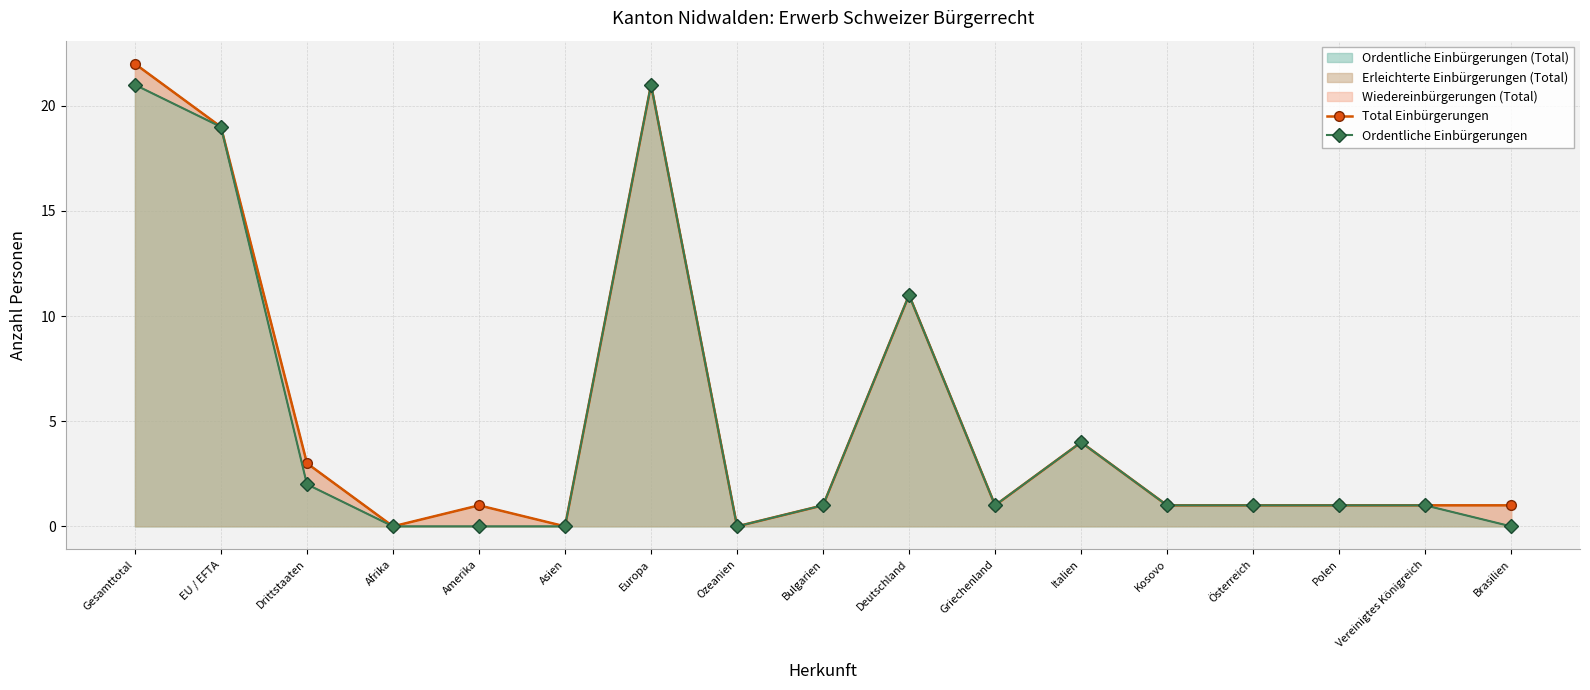

How many lines are shown in the chart?

2